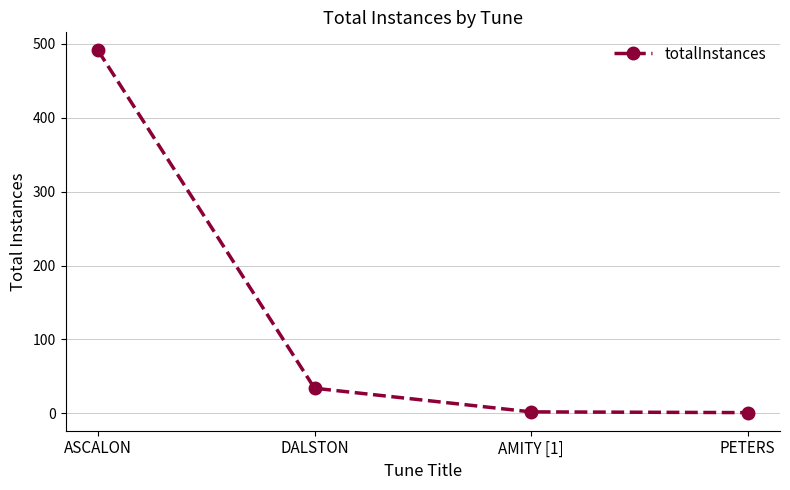

What is the smallest value displayed?

1